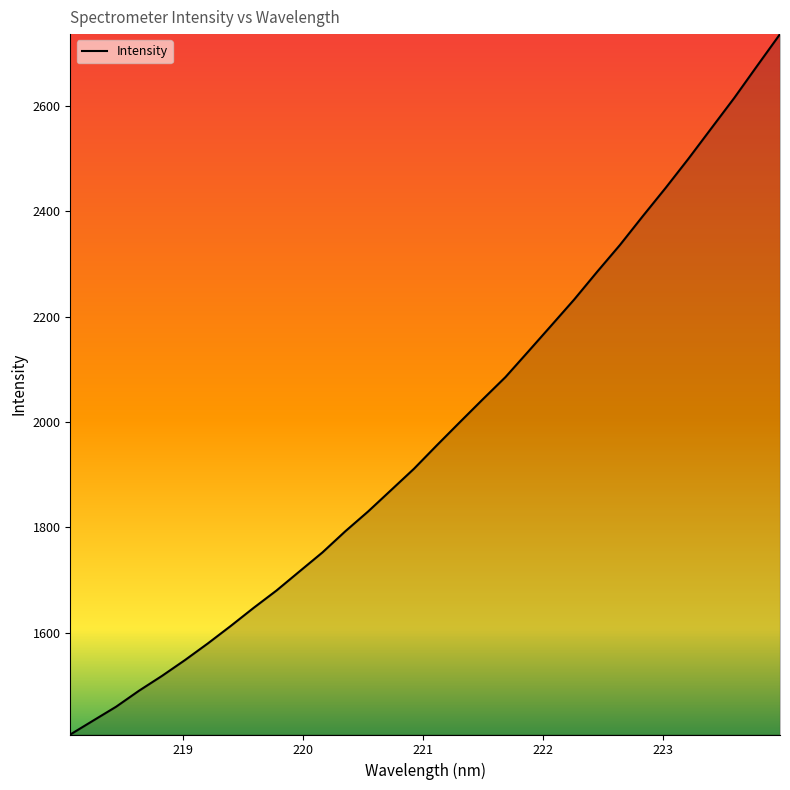

What is the maximum value shown in the chart?

2736.5